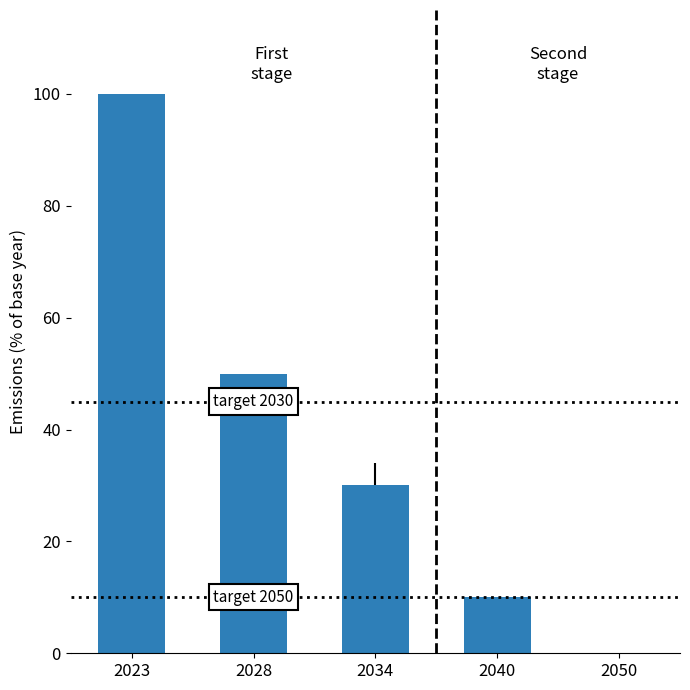

The value at 2028 is 33. True or false?

False